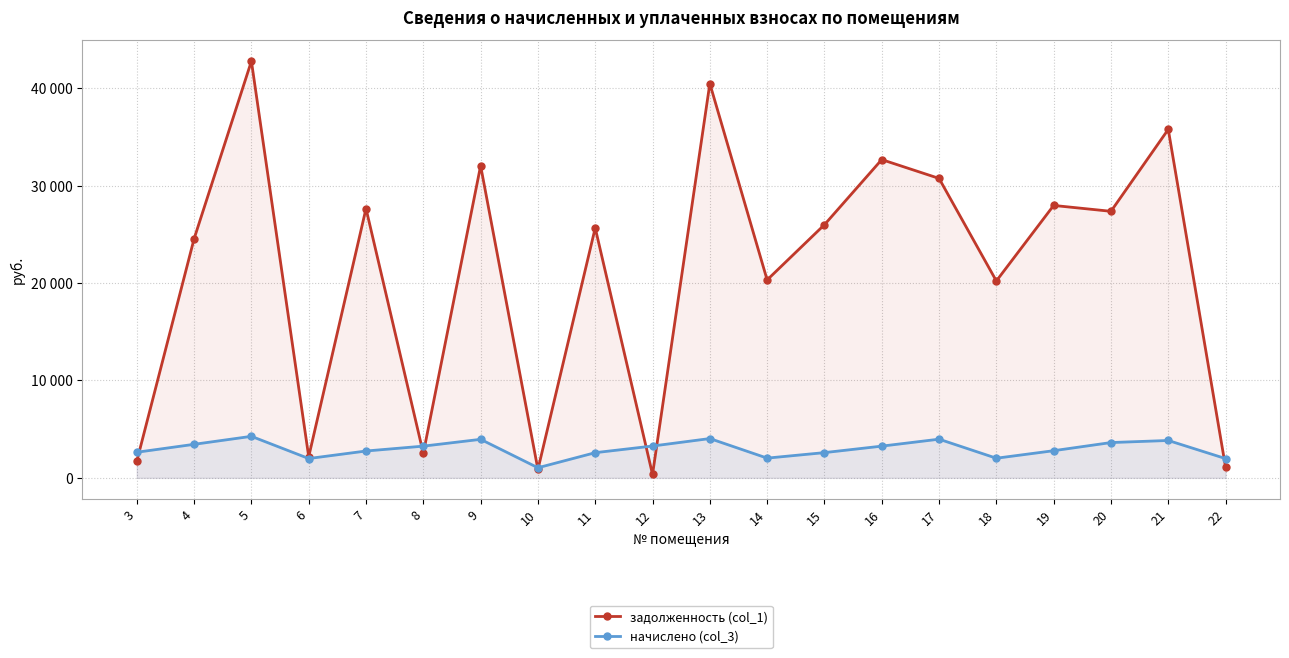

The value of задолженность (col_1) at 21 is 46524.4. True or false?

False